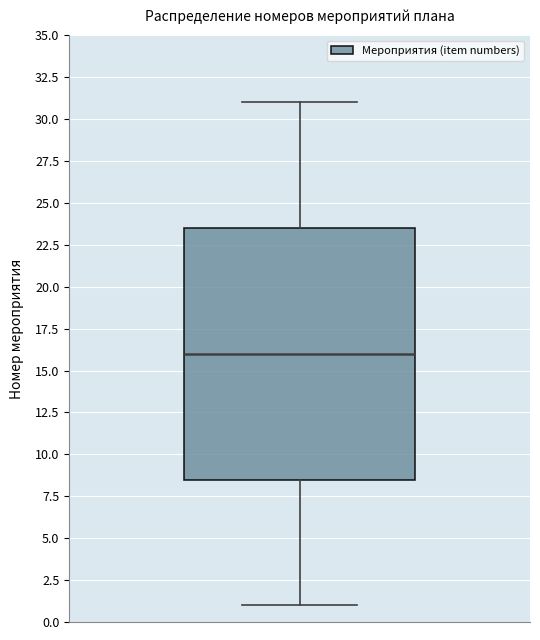

Where is the upper edge of the box on the y-axis? The values are not printed on the chart, so give them approximately, as read against the axis.

23.5